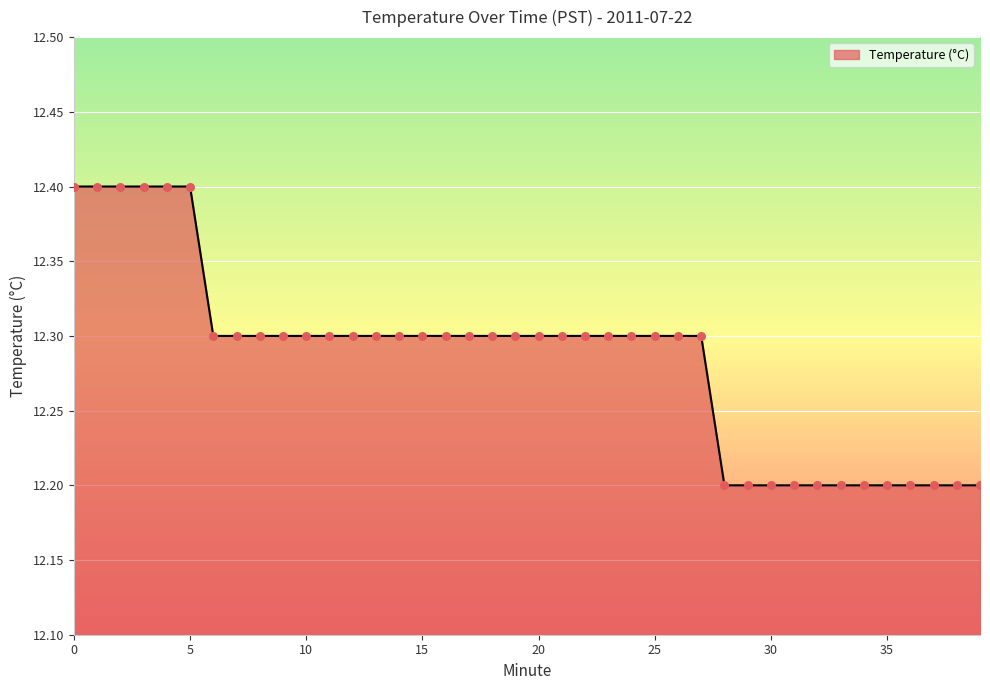

What is the greatest value displayed?

12.4